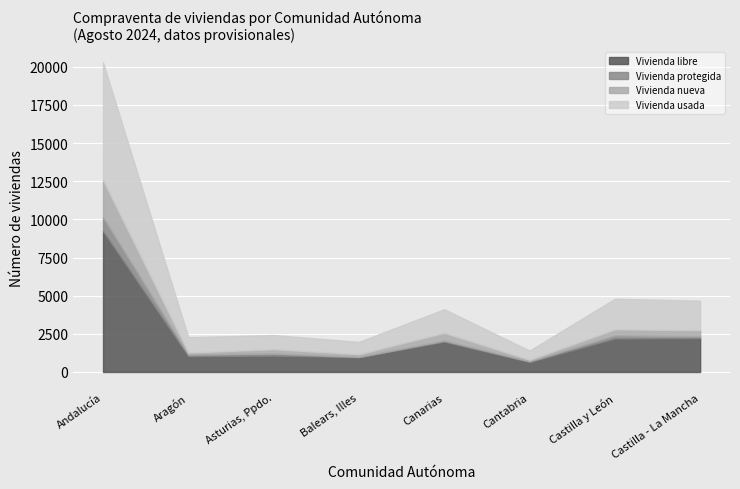

Between Castilla y León and Cantabria, which is larger?

Castilla y León